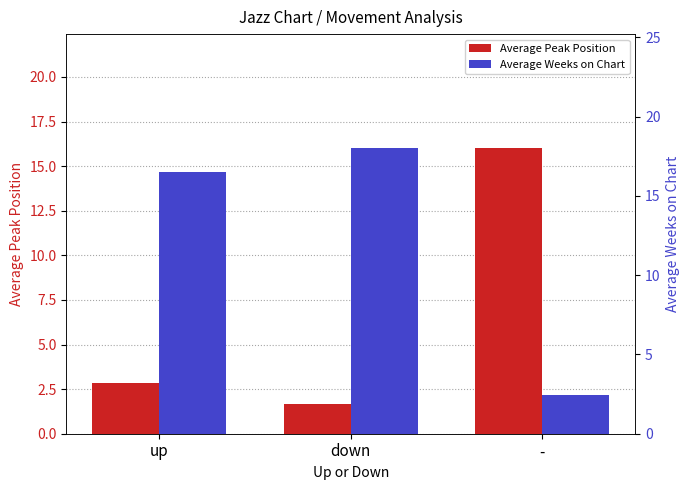

What is the label of the 3rd bar from the right?

up